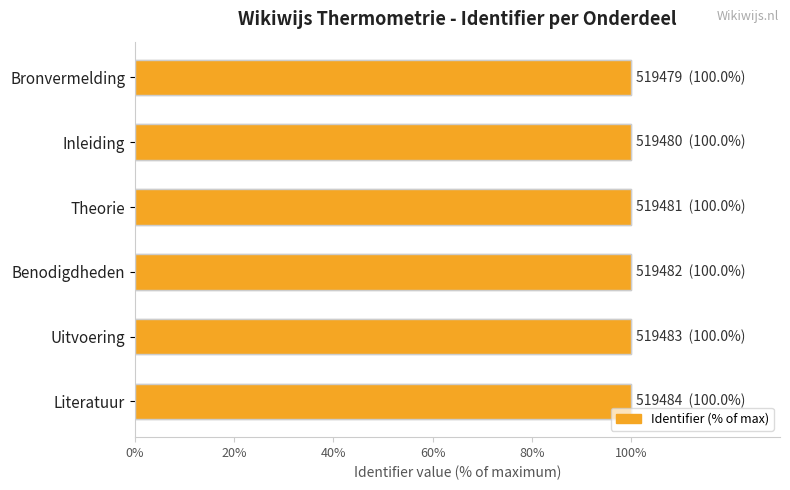

Does the chart contain stacked bars?

No